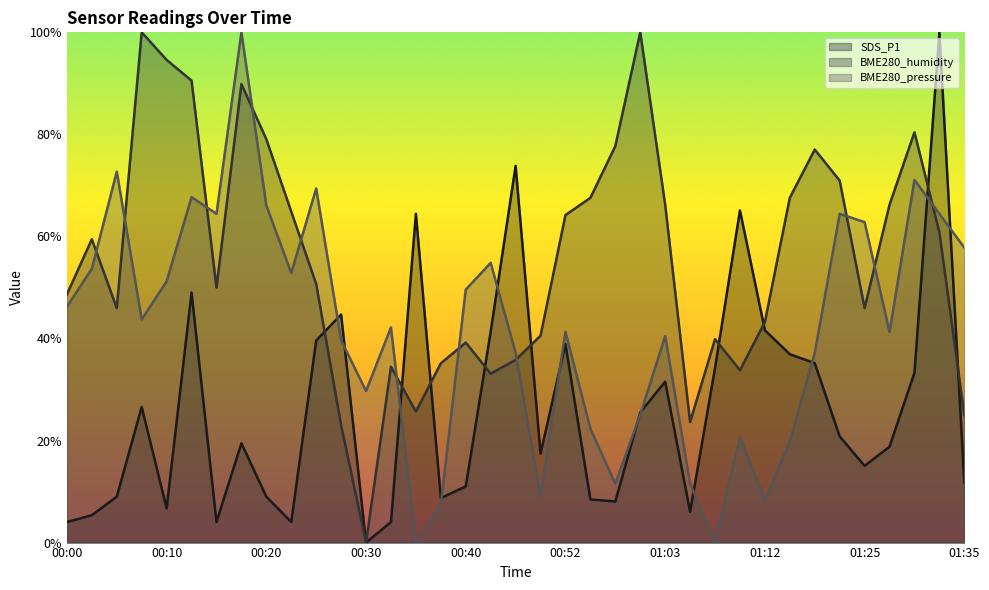

How many lines are shown in the chart?

3